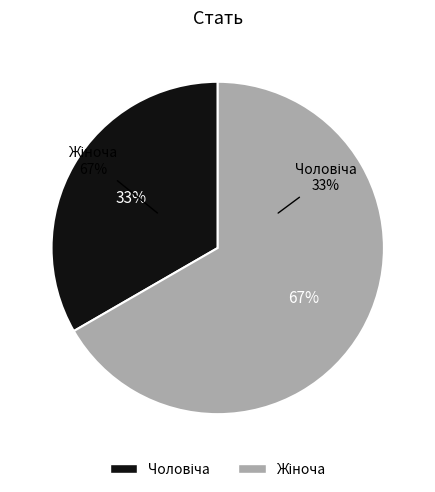

Is it true that Чоловіча is 33% of the pie?

True